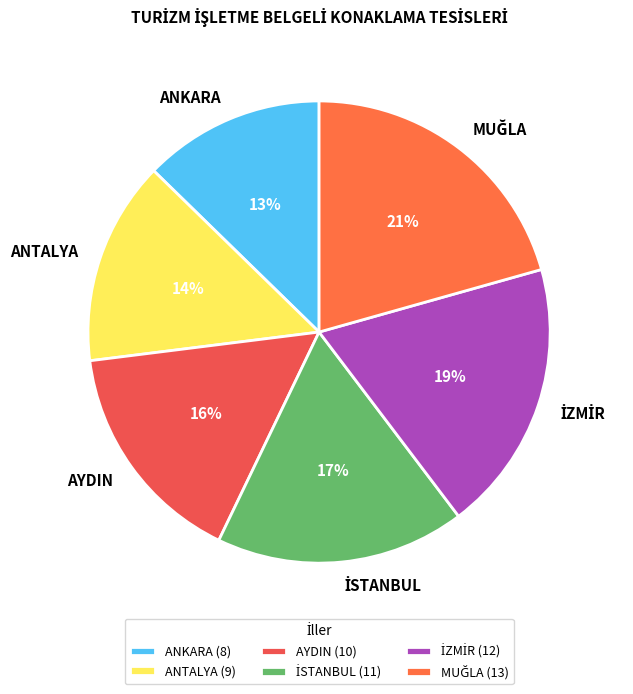

Is AYDIN the majority of the pie?

No